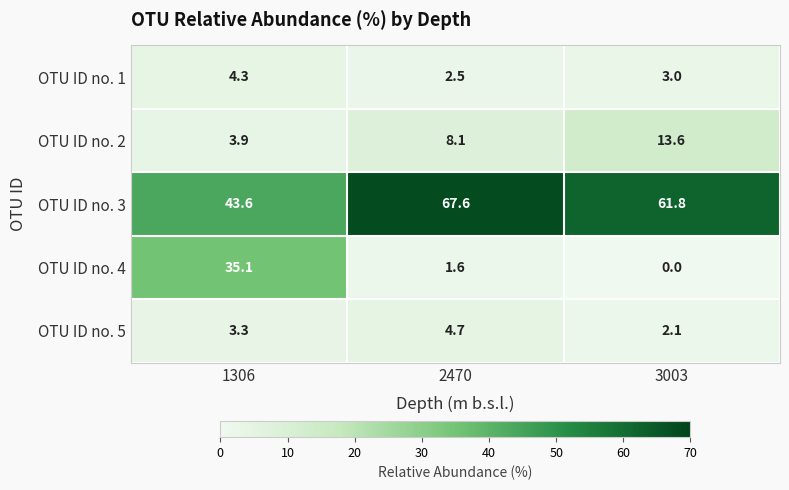

Which series has the largest range (max minus min)?

OTU ID no. 4